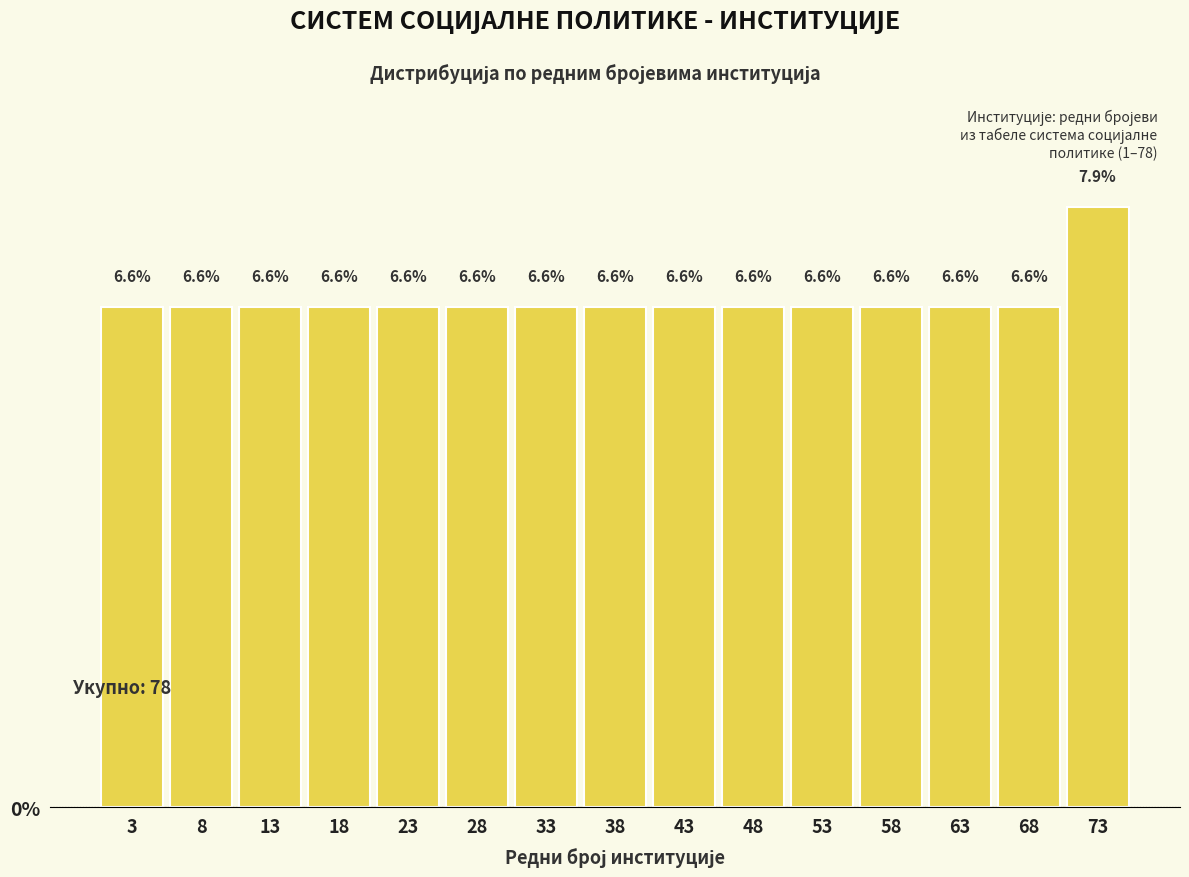

How tall is the bar that spans 26 to 31 on the x-axis?

6.6